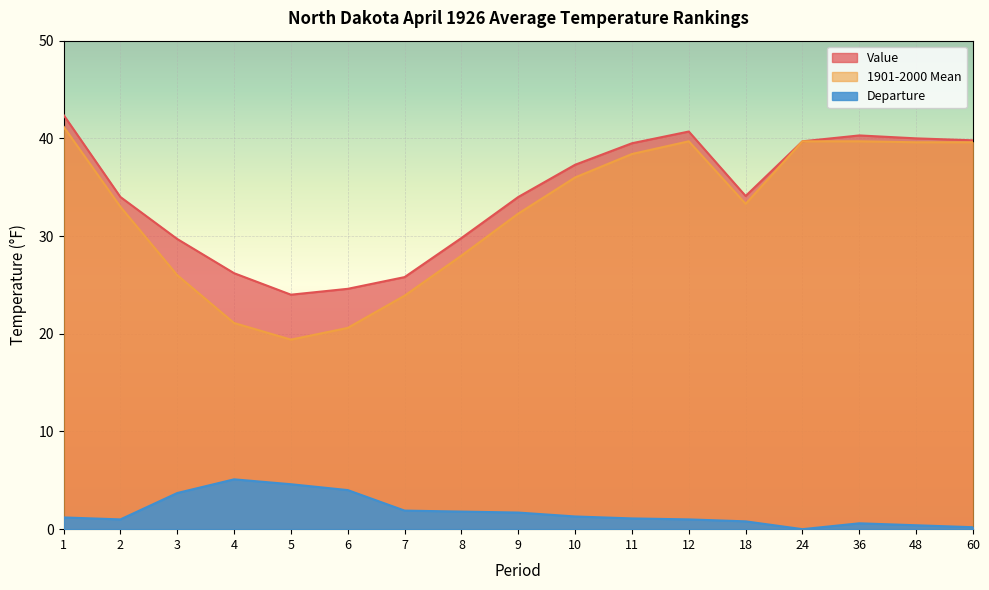

True or false: Value and Departure cross at least once.

False